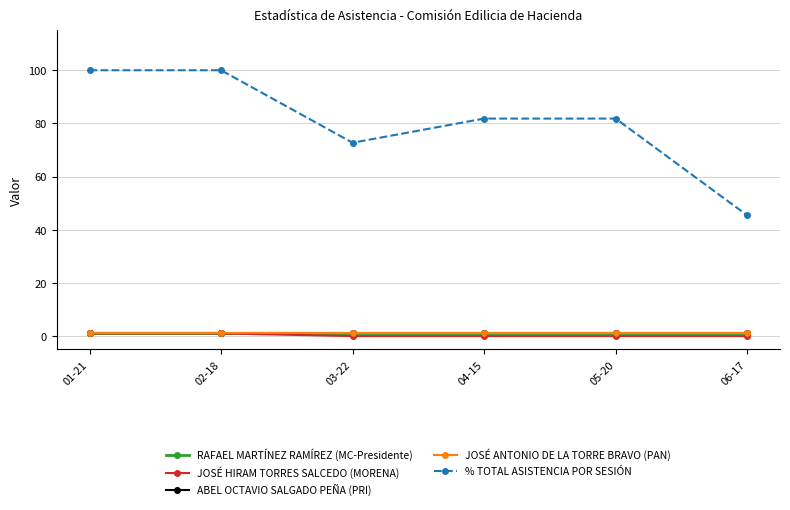

What is the label of the 5th point from the left?

05-20